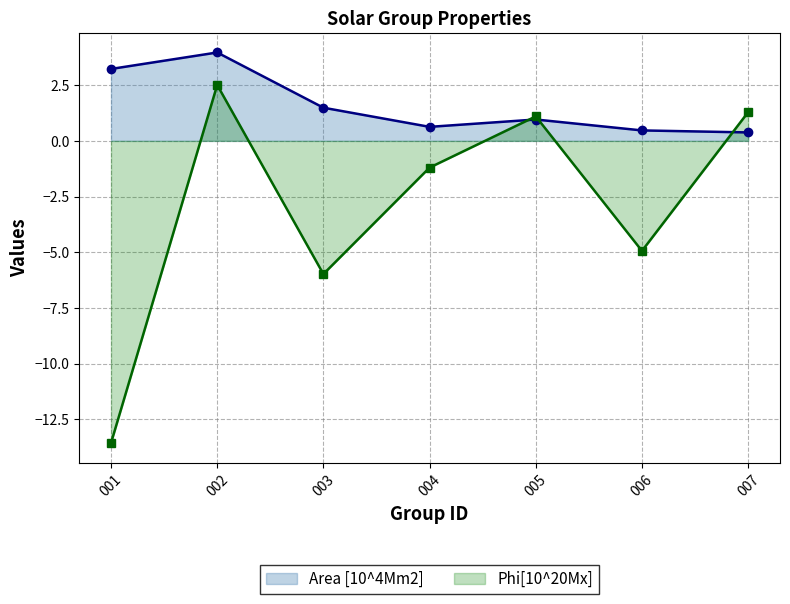

Does the chart have visible grid lines?

Yes